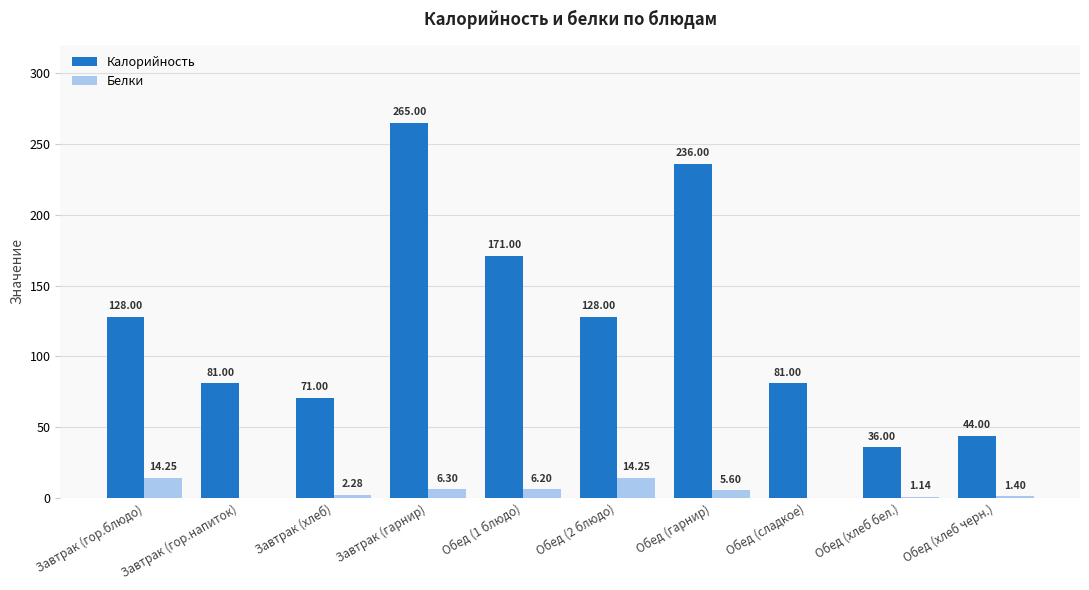

How many groups of bars are there?

10